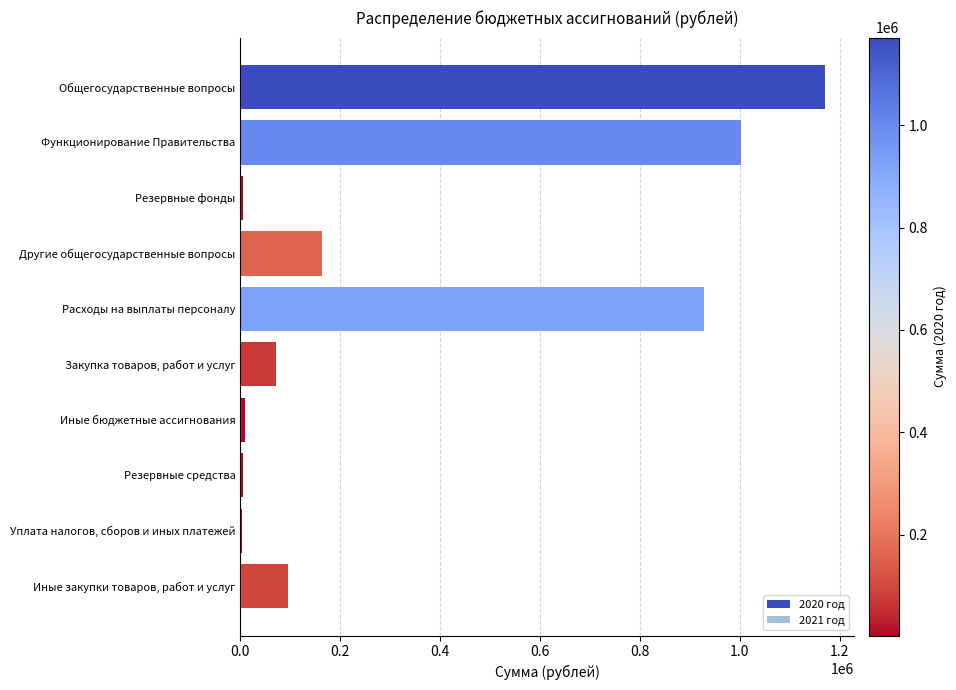

What is the sum of the values at Функционирование Правительства and Иные закупки товаров, работ и услуг?

1098400